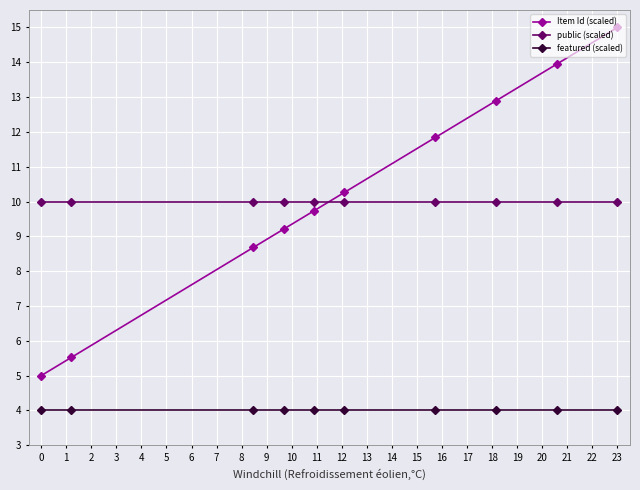

What is the lowest value of the featured (scaled) series?

4.0